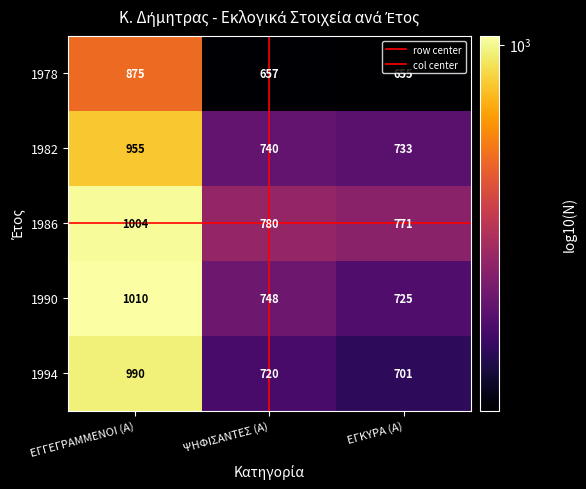

List the labels in order of 1978 value, largest first.

ΕΓΓΕΓΡΑΜΜΕΝΟΙ (Α), ΨΗΦΙΣΑΝΤΕΣ (Α), ΕΓΚΥΡΑ (Α)